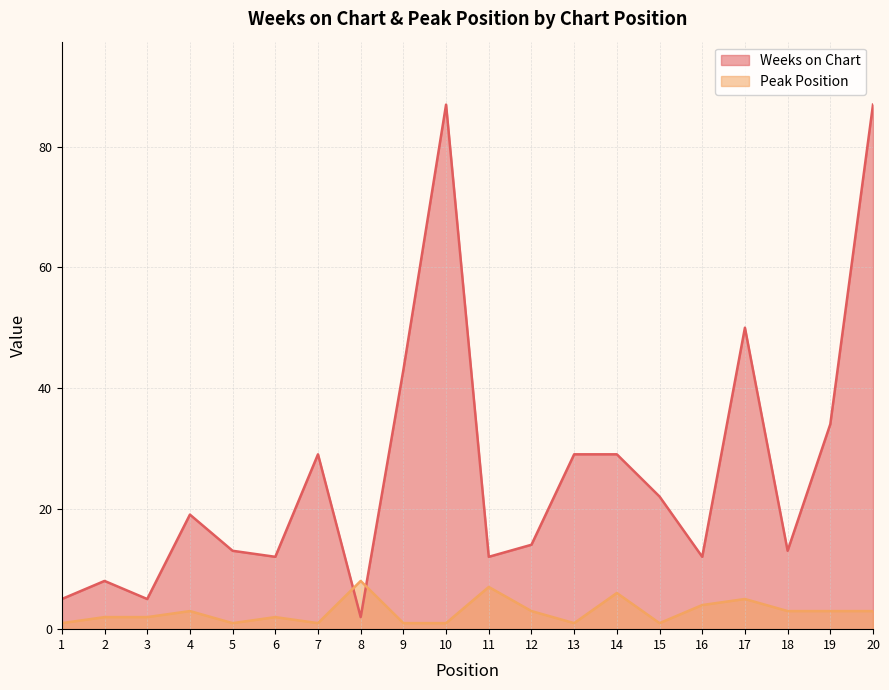

Between 4 and 8, which series saw the biggest shift?

Weeks on Chart